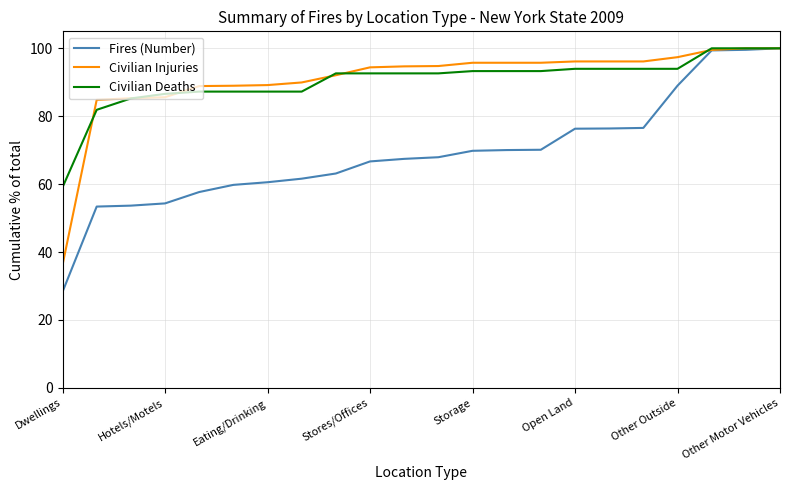

Which series has the largest range (max minus min)?

Fires (Number)